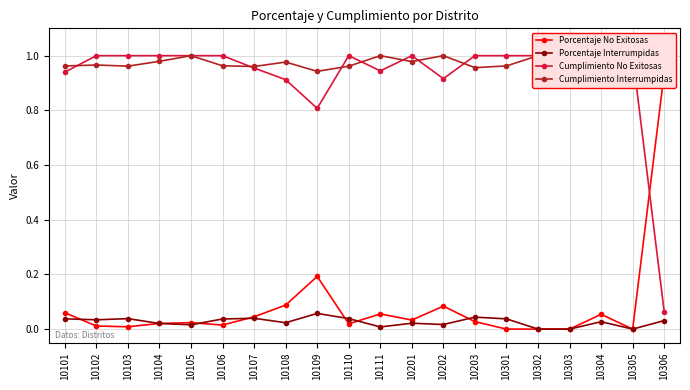

How many values in the Cumplimiento No Exitosas series are below 1?

8